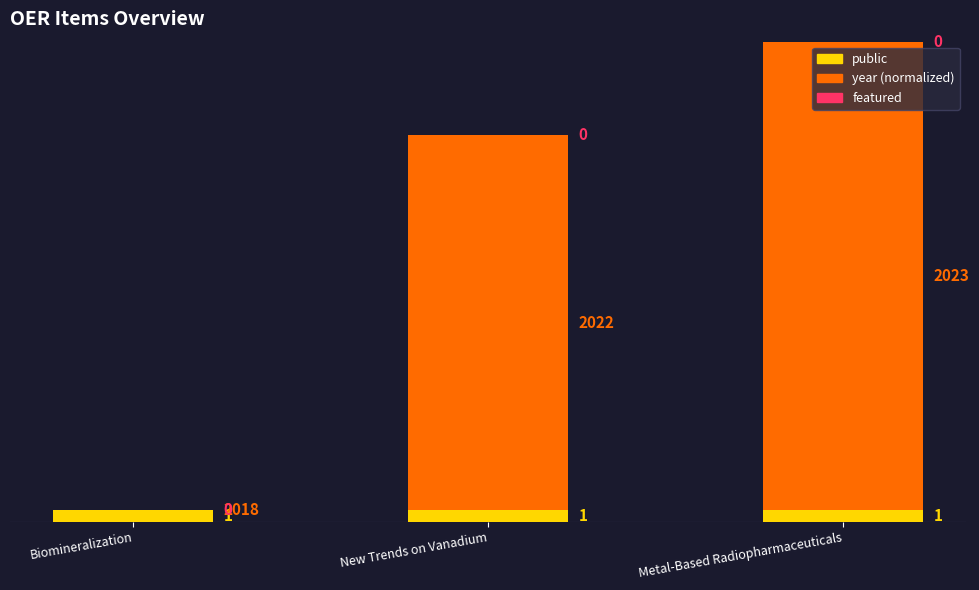

Read the public value at New Trends on Vanadium.

1.0